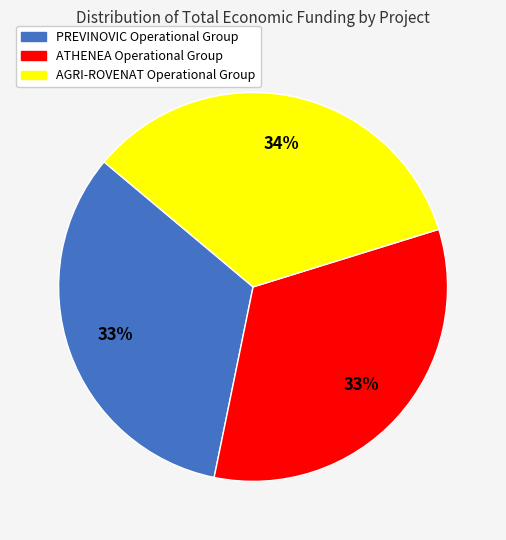

How many slices are in this pie chart?

3